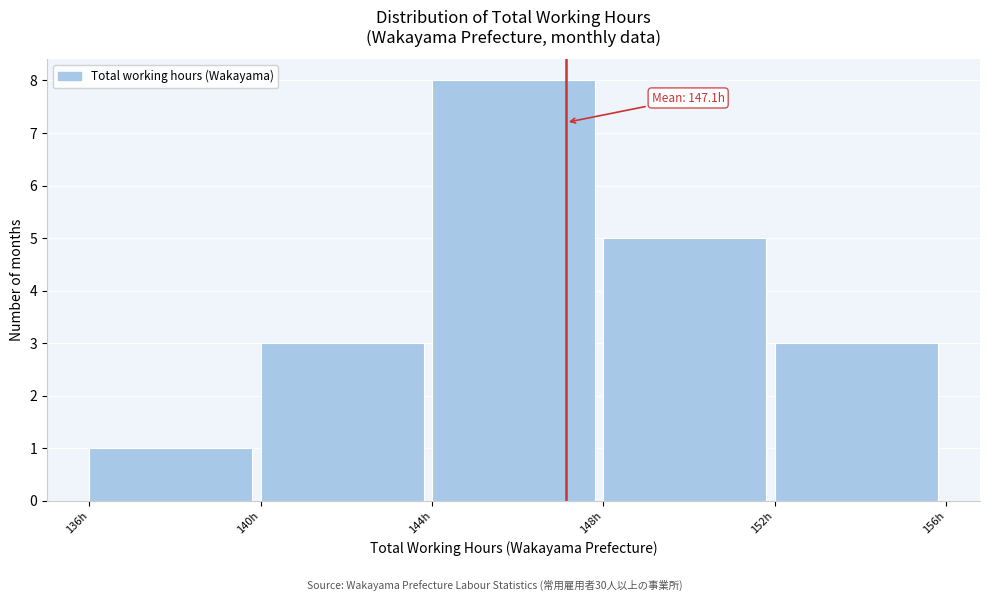

Which range on the x-axis has the tallest bar?

144 to 148